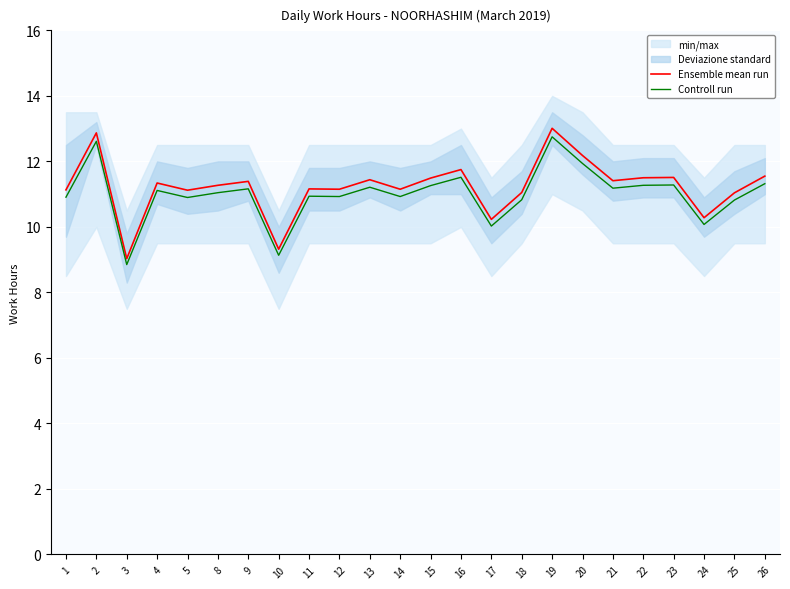

What is the approximate value of Controll run at 9?

11.2